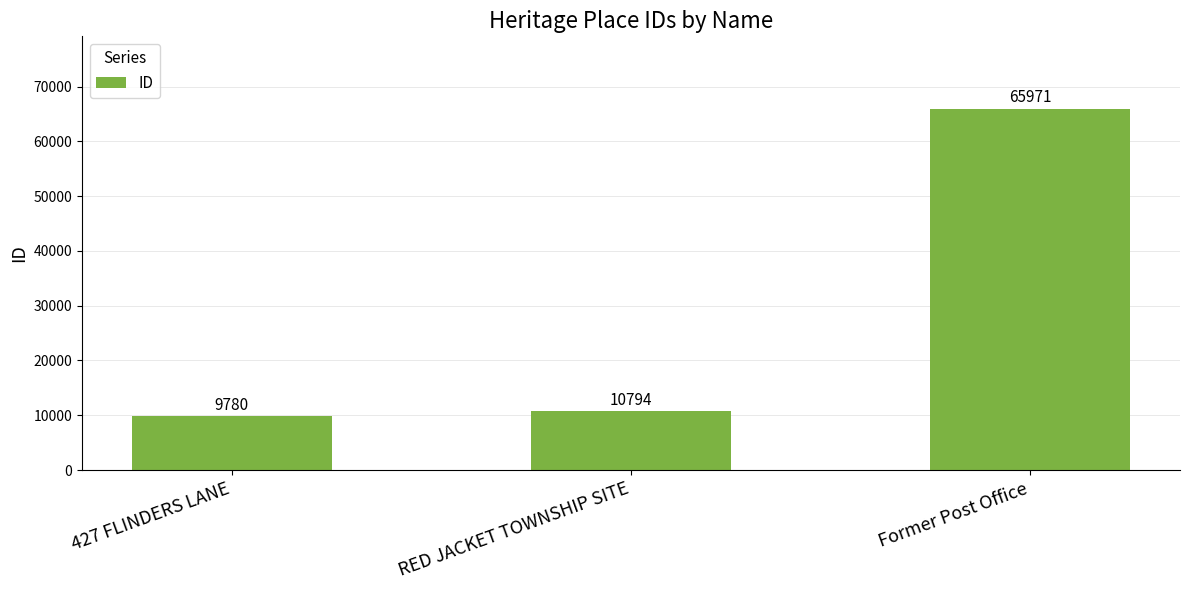

What is the greatest value displayed?

65971